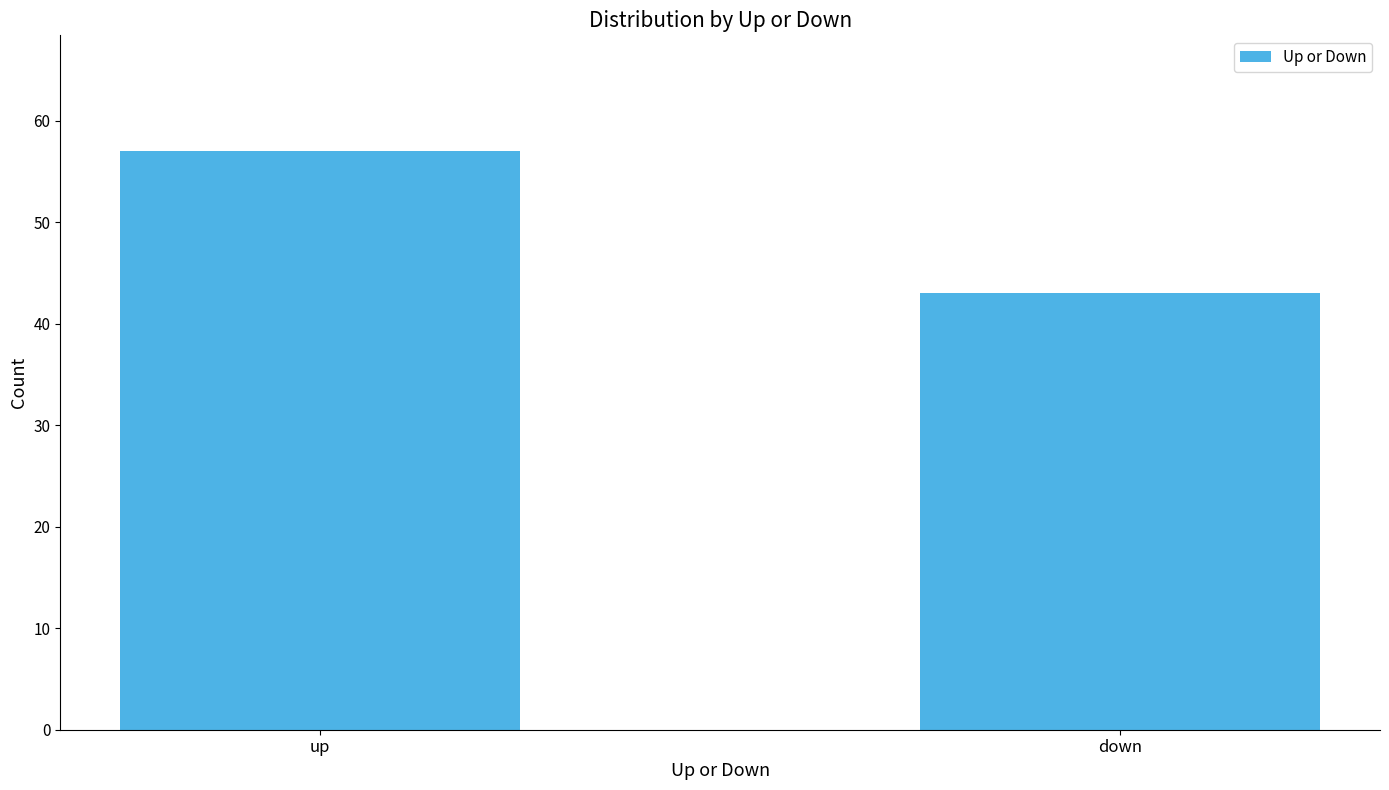

Does the chart contain stacked bars?

No